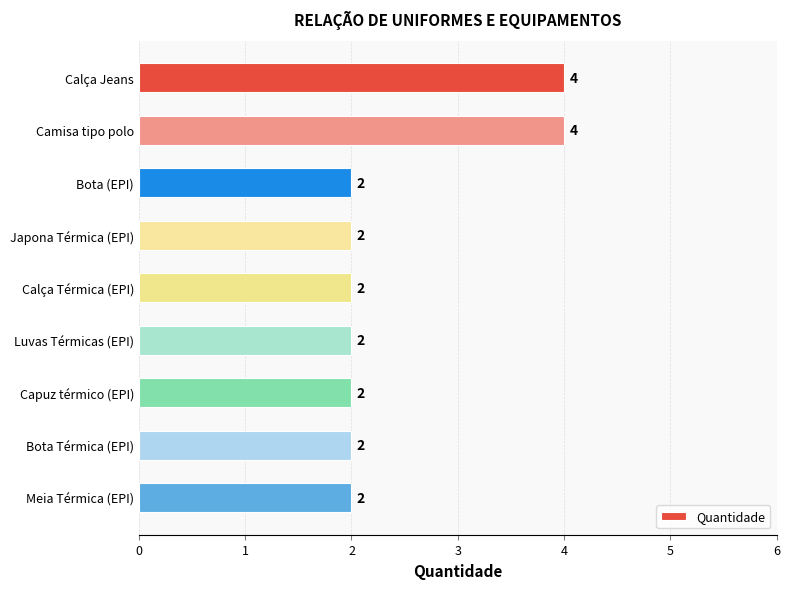

What is the smallest value displayed?

2